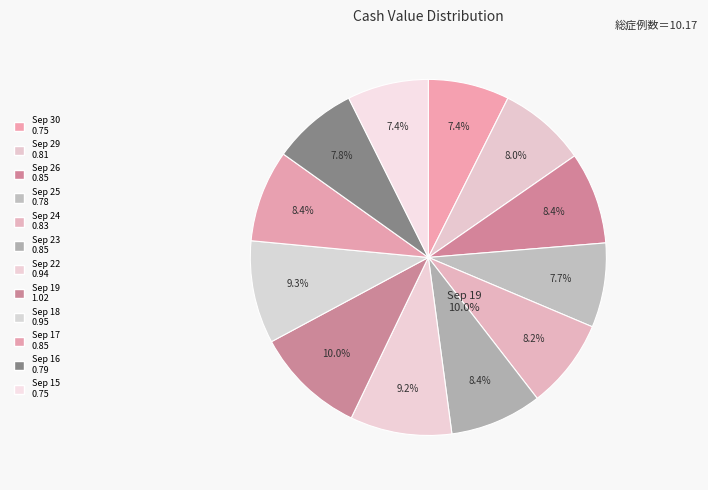

How many segments does this pie chart have?

12